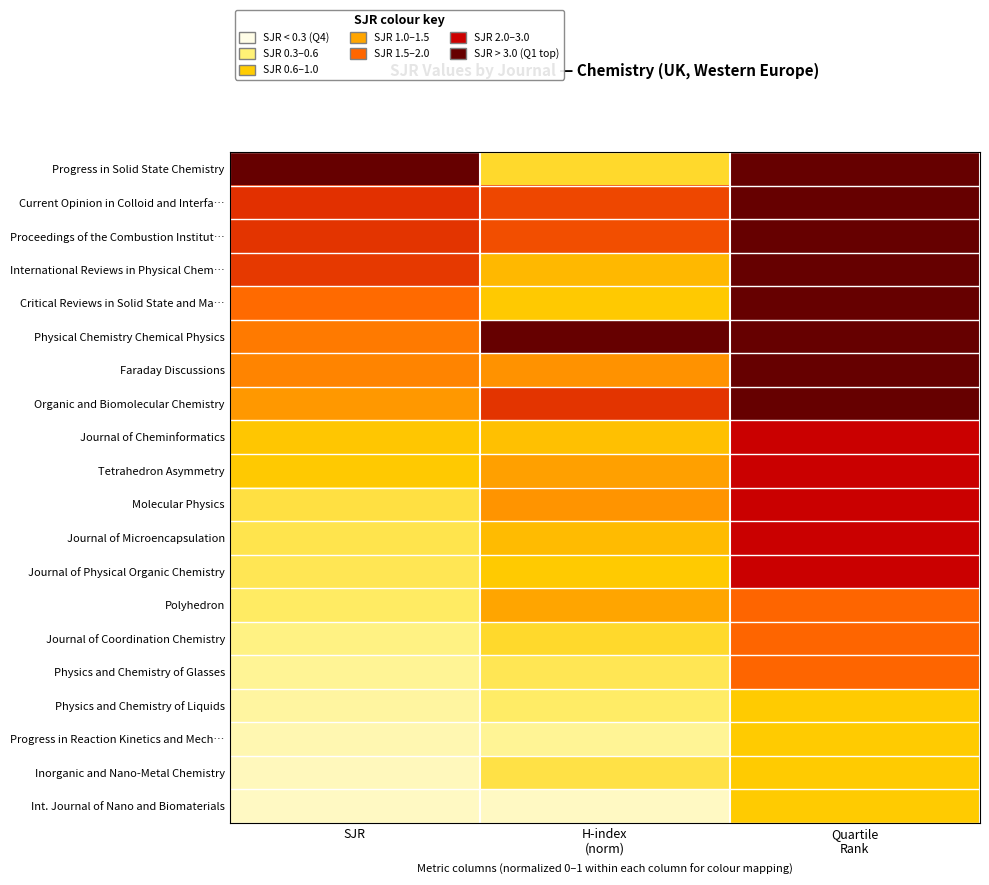

Reading right to left, transcribe all the data shown in this chart.

Progress in Solid State Chemistry: Quartile
Rank=1.0	H-index
(norm)=0.2	SJR=1.0
Current Opinion in Colloid and Interfa…: Quartile
Rank=1.0	H-index
(norm)=0.6	SJR=0.6
Proceedings of the Combustion Institut…: Quartile
Rank=1.0	H-index
(norm)=0.6	SJR=0.6
International Reviews in Physical Chem…: Quartile
Rank=1.0	H-index
(norm)=0.3	SJR=0.6
Critical Reviews in Solid State and Ma…: Quartile
Rank=1.0	H-index
(norm)=0.3	SJR=0.5
Physical Chemistry Chemical Physics: Quartile
Rank=1.0	H-index
(norm)=1.0	SJR=0.5
Faraday Discussions: Quartile
Rank=1.0	H-index
(norm)=0.4	SJR=0.4
Organic and Biomolecular Chemistry: Quartile
Rank=1.0	H-index
(norm)=0.6	SJR=0.4
Journal of Cheminformatics: Quartile
Rank=0.8	H-index
(norm)=0.3	SJR=0.3
Tetrahedron Asymmetry: Quartile
Rank=0.8	H-index
(norm)=0.4	SJR=0.3
Molecular Physics: Quartile
Rank=0.8	H-index
(norm)=0.4	SJR=0.2
Journal of Microencapsulation: Quartile
Rank=0.8	H-index
(norm)=0.3	SJR=0.2
Journal of Physical Organic Chemistry: Quartile
Rank=0.8	H-index
(norm)=0.3	SJR=0.2
Polyhedron: Quartile
Rank=0.5	H-index
(norm)=0.4	SJR=0.1
Journal of Coordination Chemistry: Quartile
Rank=0.5	H-index
(norm)=0.2	SJR=0.1
Physics and Chemistry of Glasses: Quartile
Rank=0.5	H-index
(norm)=0.2	SJR=0.1
Physics and Chemistry of Liquids: Quartile
Rank=0.2	H-index
(norm)=0.1	SJR=0.1
Progress in Reaction Kinetics and Mech…: Quartile
Rank=0.2	H-index
(norm)=0.1	SJR=0.1
Inorganic and Nano-Metal Chemistry: Quartile
Rank=0.2	H-index
(norm)=0.2	SJR=0.1
Int. Journal of Nano and Biomaterials: Quartile
Rank=0.2	H-index
(norm)=0.0	SJR=0.0